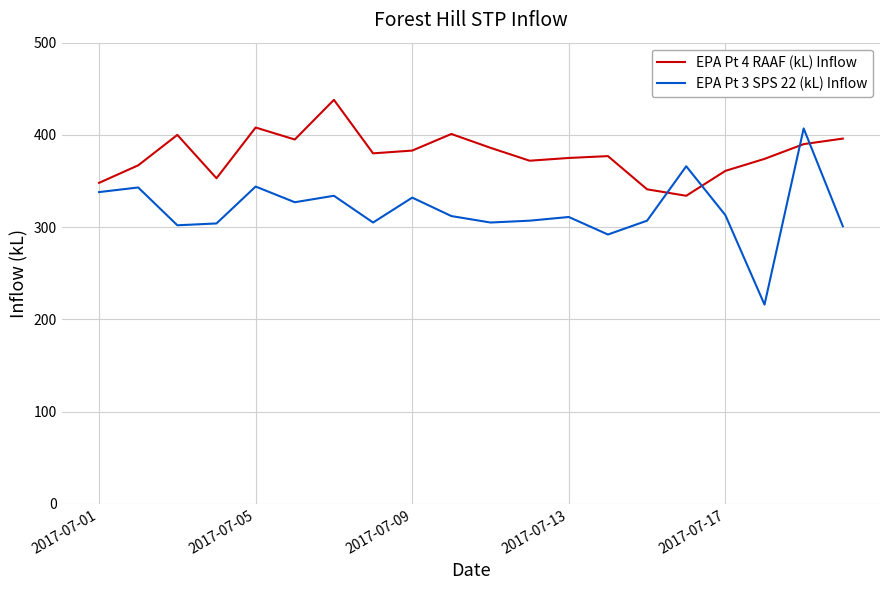

Which series has the widest spread of values?

EPA Pt 3 SPS 22 (kL) Inflow